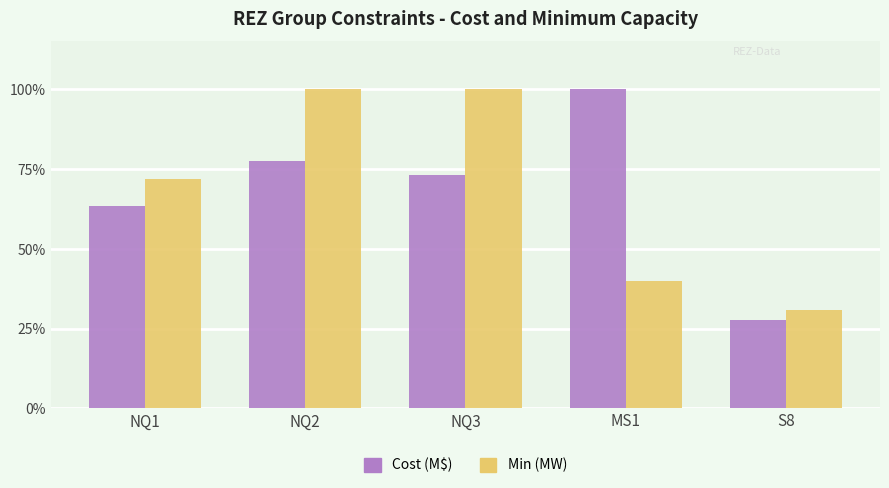

What is the minimum value shown in the chart?

27.7